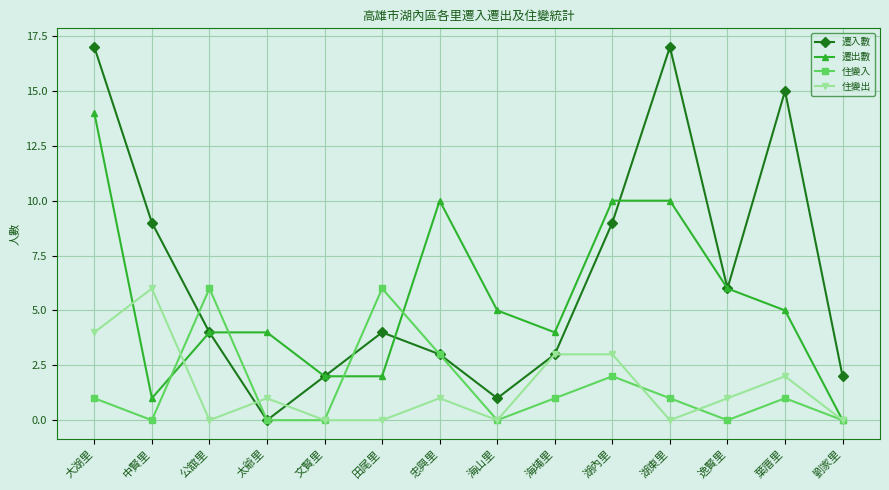

The value of 遷出數 at 湖東里 is 14. True or false?

False